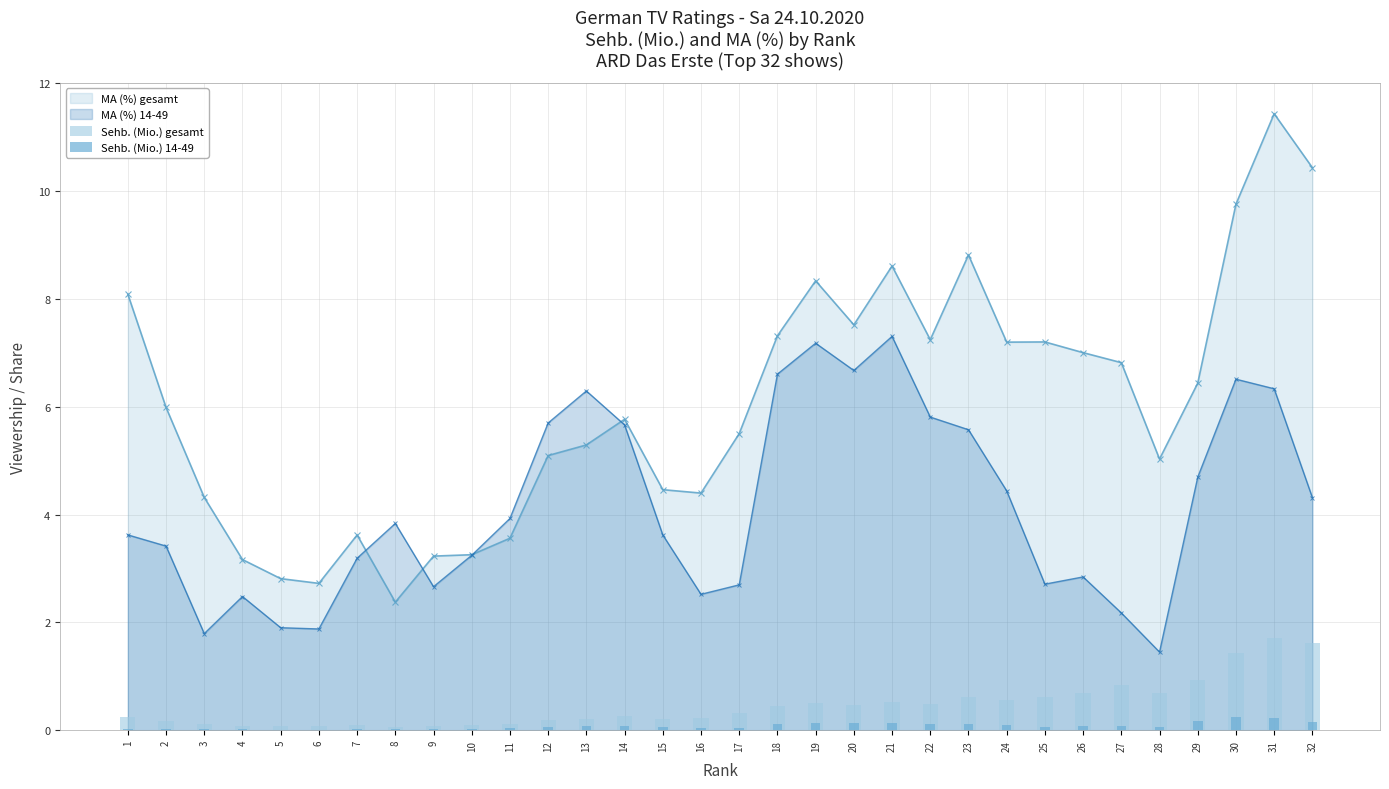

What is the value of the MA (%) gesamt point at the 21st from the left?

8.6